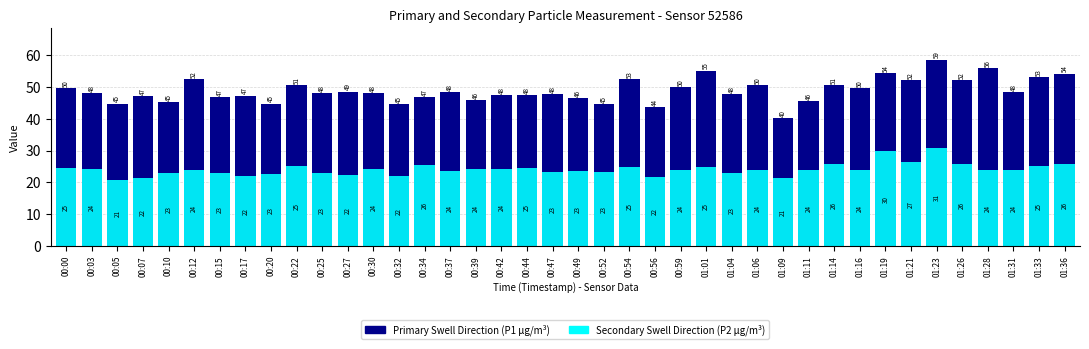

Between 01:06 and 00:37, which is larger?

01:06